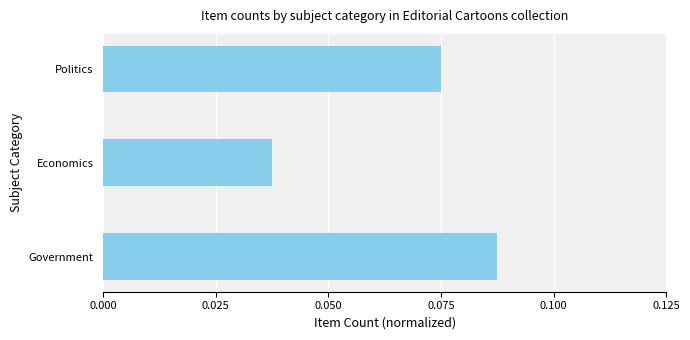

At which label is the value closest to 0?

Economics